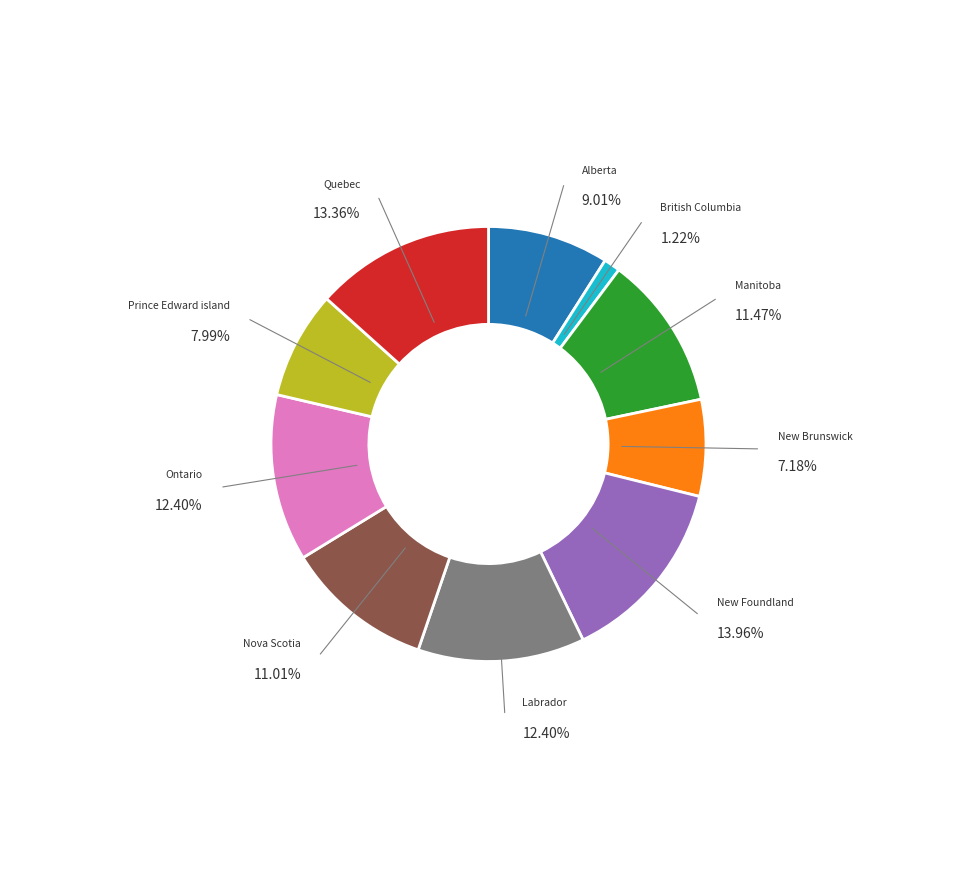

Which category has the biggest portion of the pie?

Canada_New Foundland